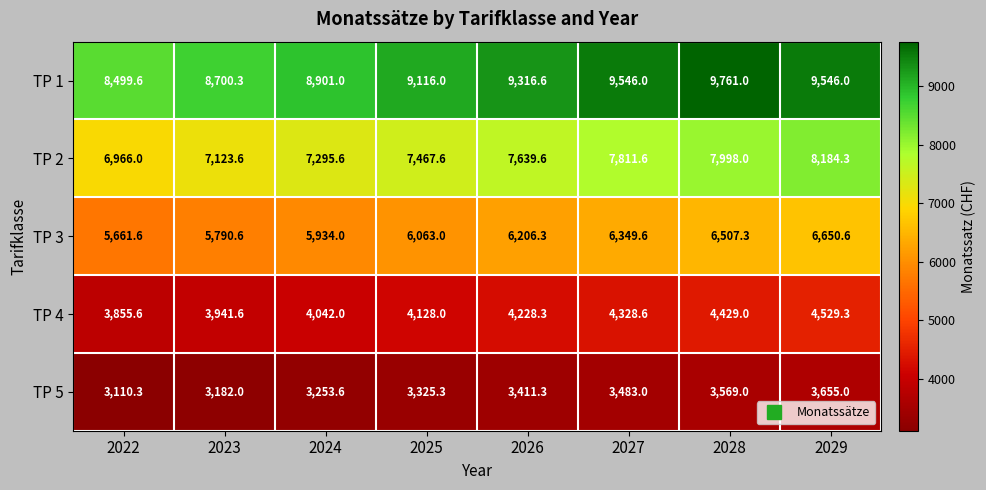

What is the approximate value of TP 3 at 2023?

5790.6